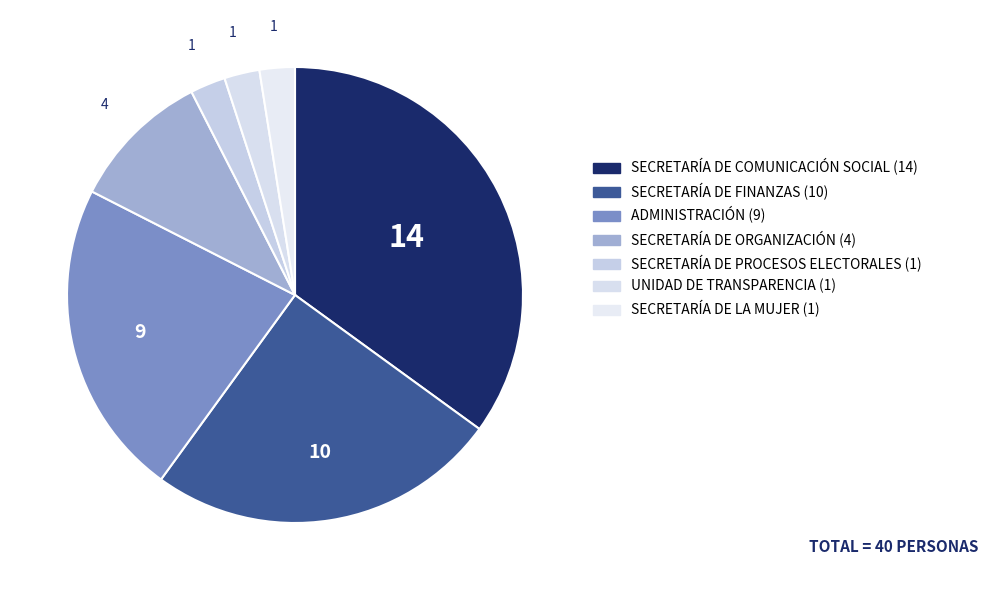

How many segments does this pie chart have?

7